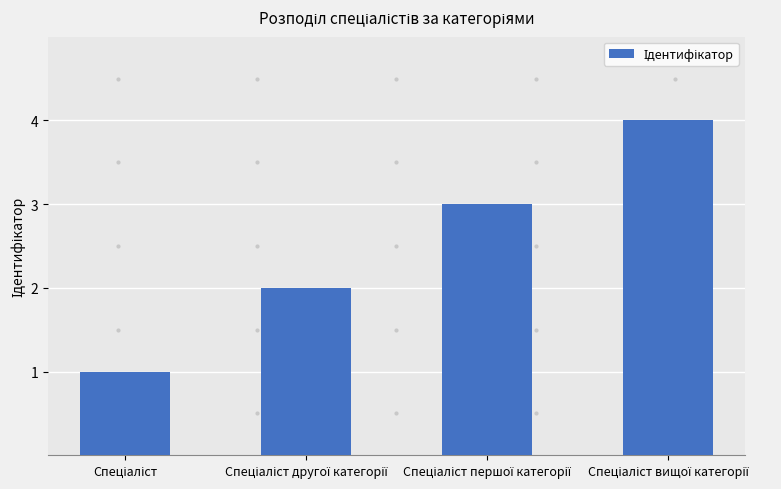

Reading left to right, list all the values displayed in this chart.

1	2	3	4